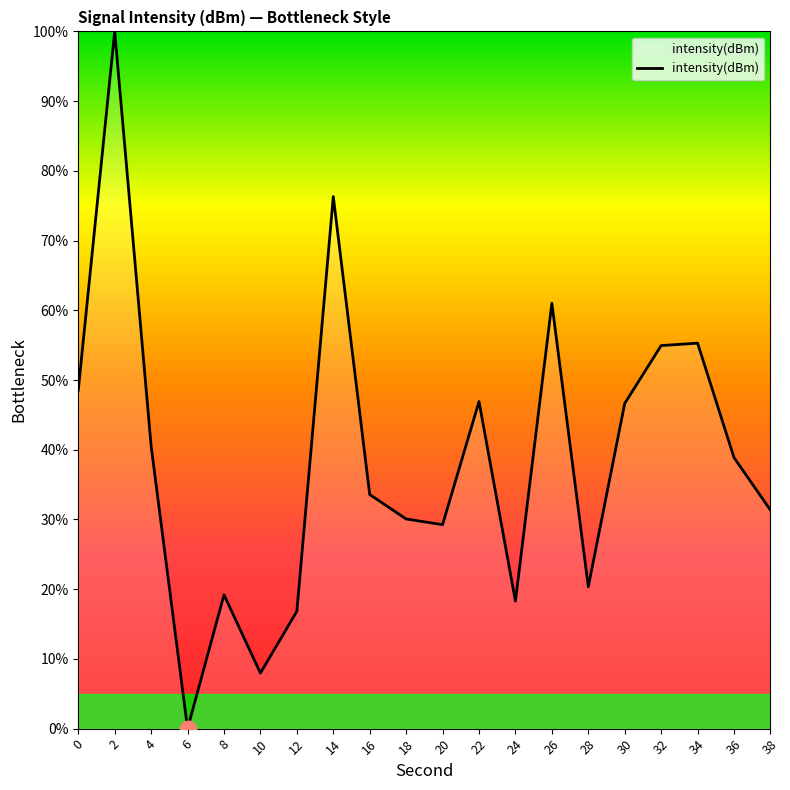

At which category does the chart reach its minimum across all series?

6